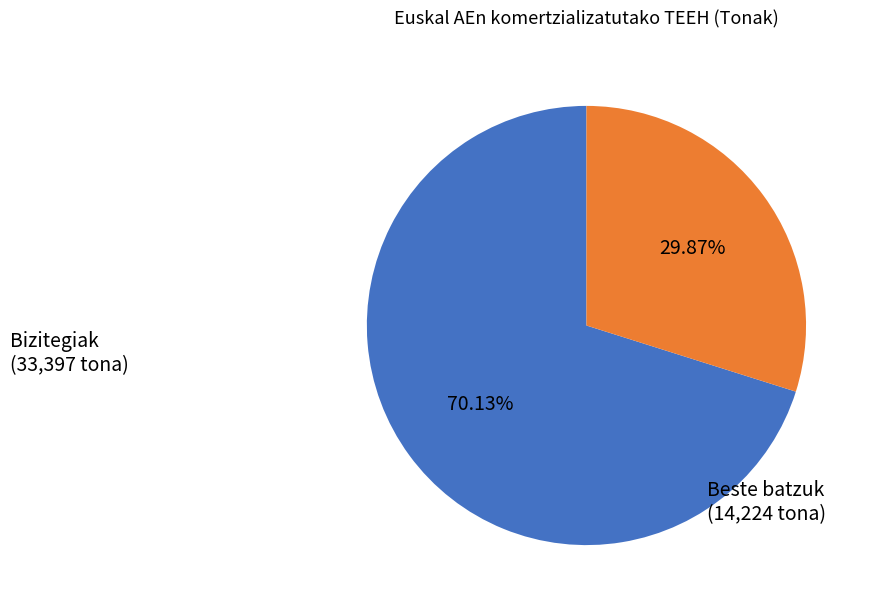

Combined, do Bizitegiak and Beste batzuk account for over 50%?

Yes